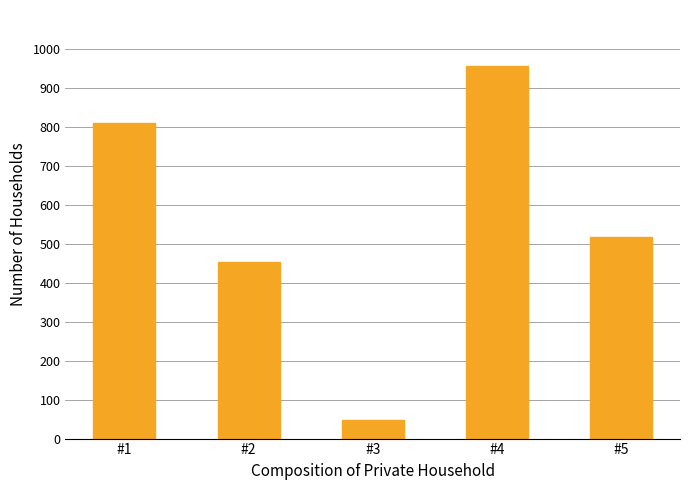

Rank the categories by value from highest to lowest.

#4, #1, #5, #2, #3